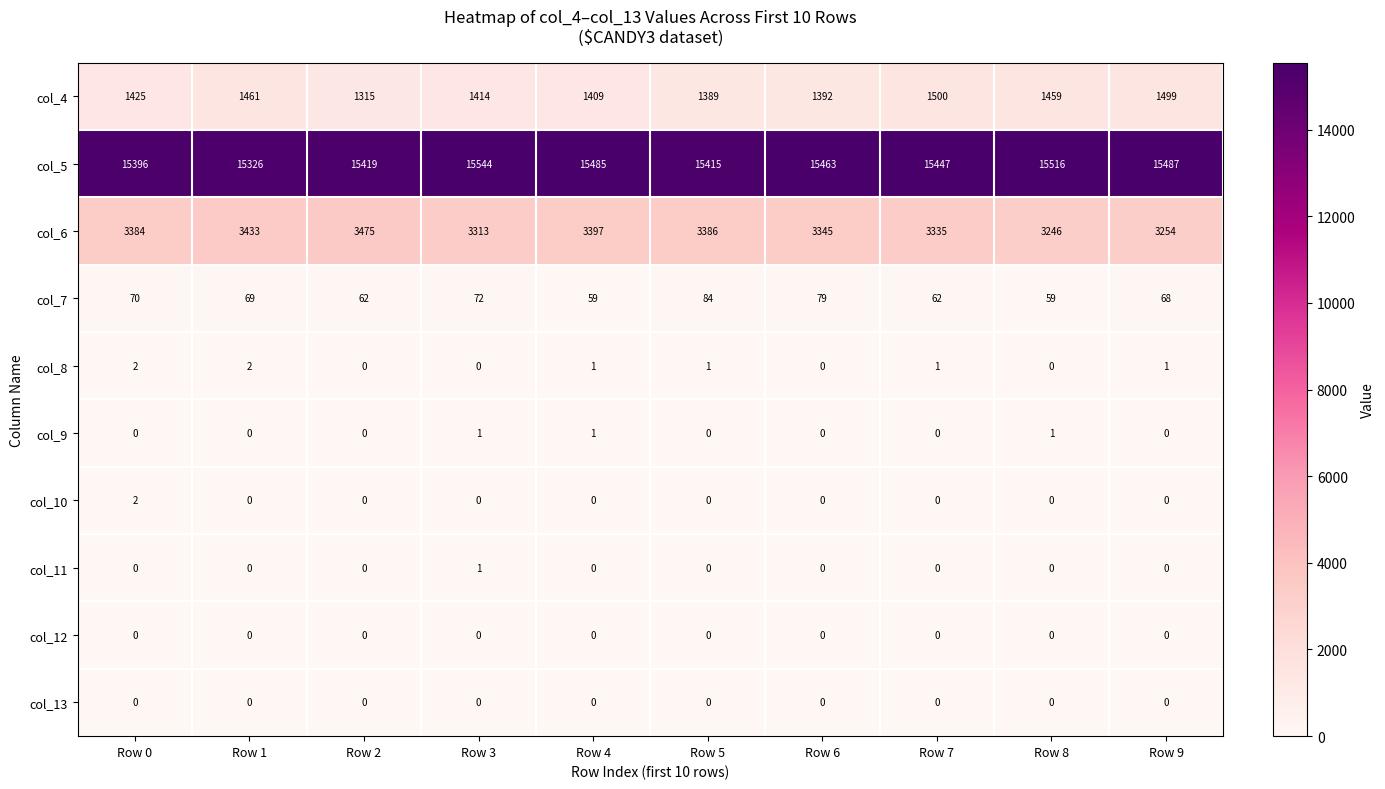

Which series has the largest range (max minus min)?

col_6